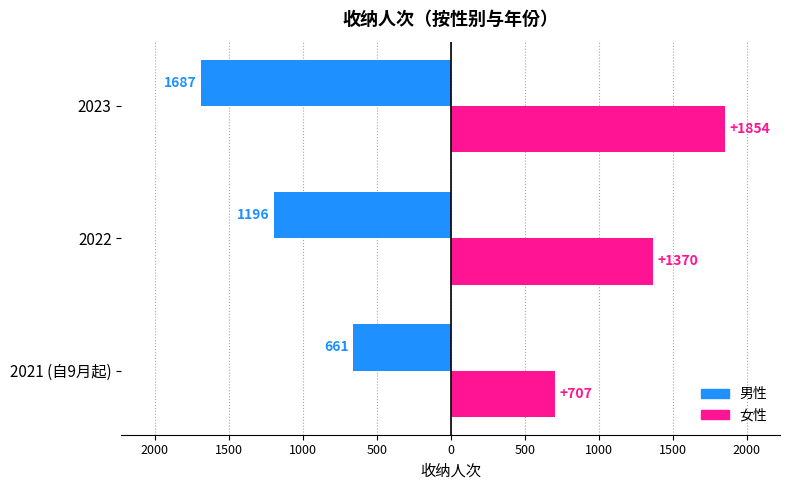

List the series in order of their peak value, lowest first.

男性, 女性